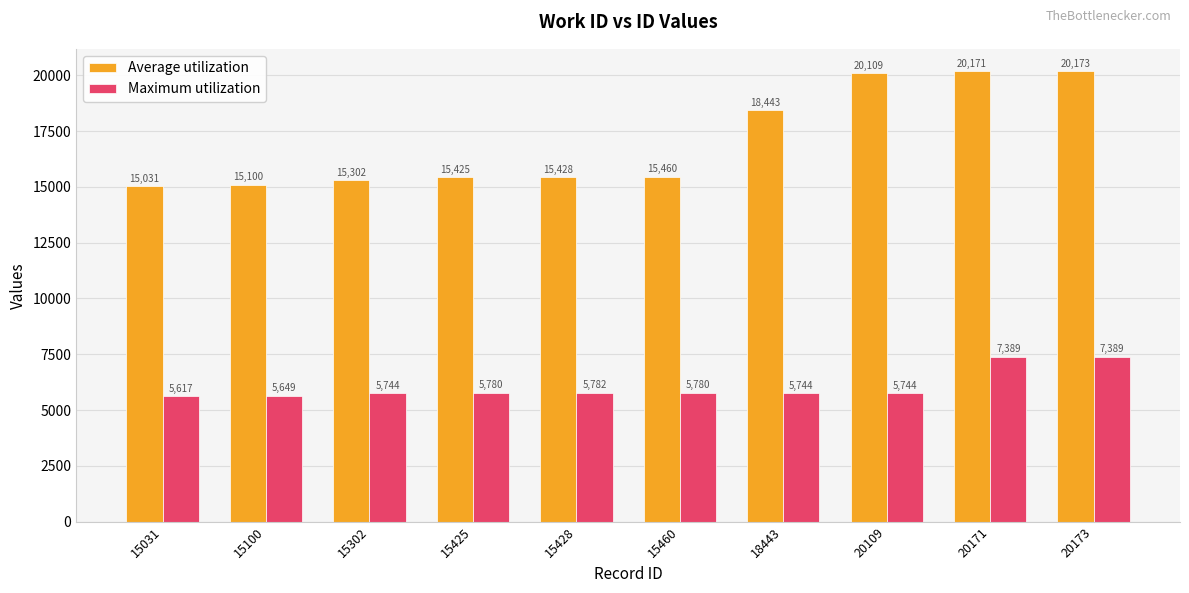

Where is Maximum utilization nearest to the value 6503?

15428